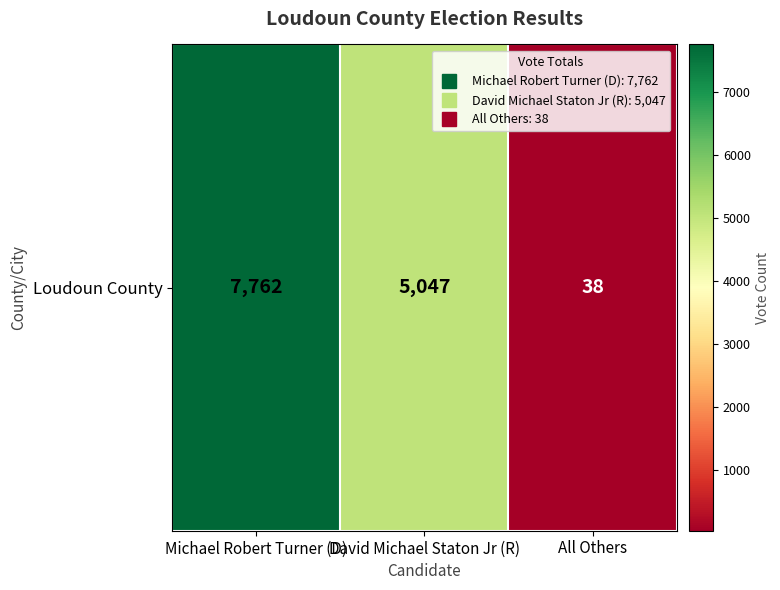

Reading right to left, extract all data points from this chart.

All Others=38	David Michael Staton Jr (R)=5047	Michael Robert Turner (D)=7762